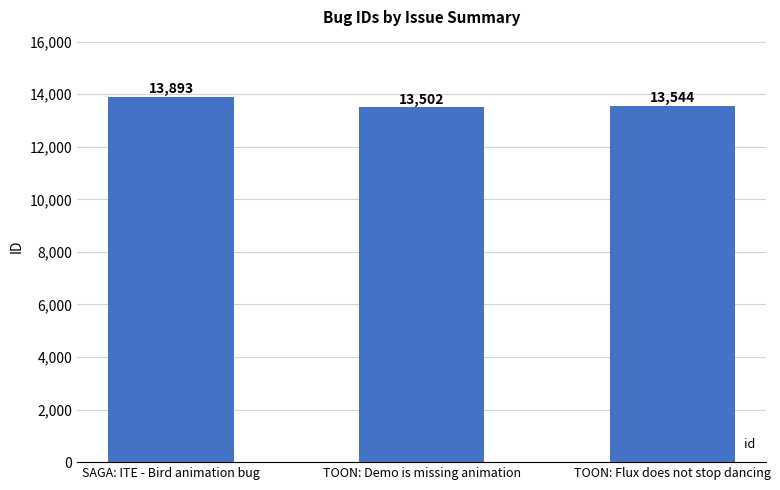

Reading right to left, transcribe all the data shown in this chart.

TOON: Flux does not stop dancing=13544	TOON: Demo is missing animation=13502	SAGA: ITE - Bird animation bug=13893